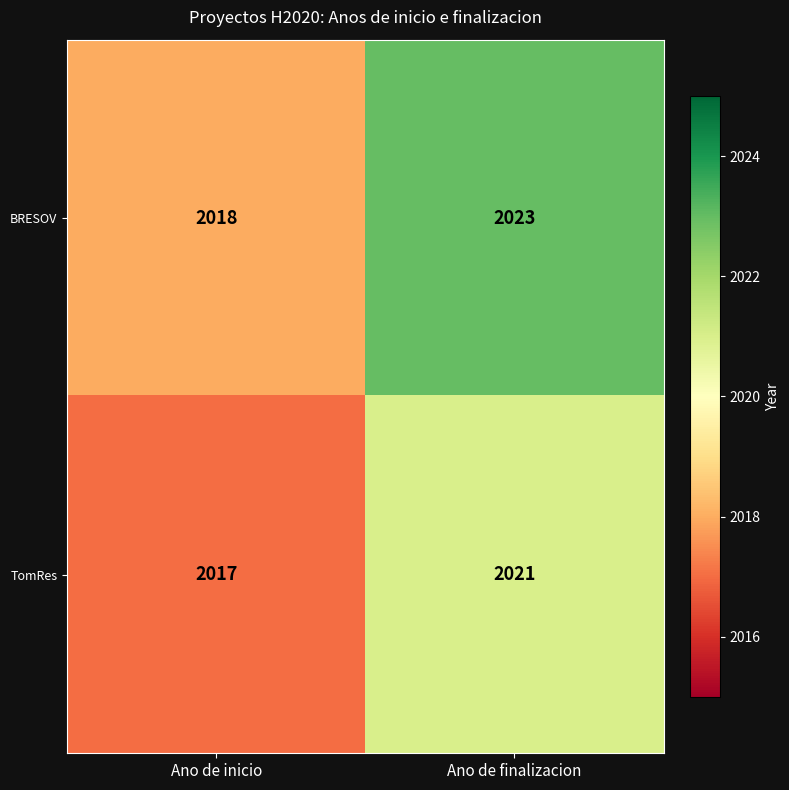

At which category does the chart reach its minimum across all series?

Ano de inicio